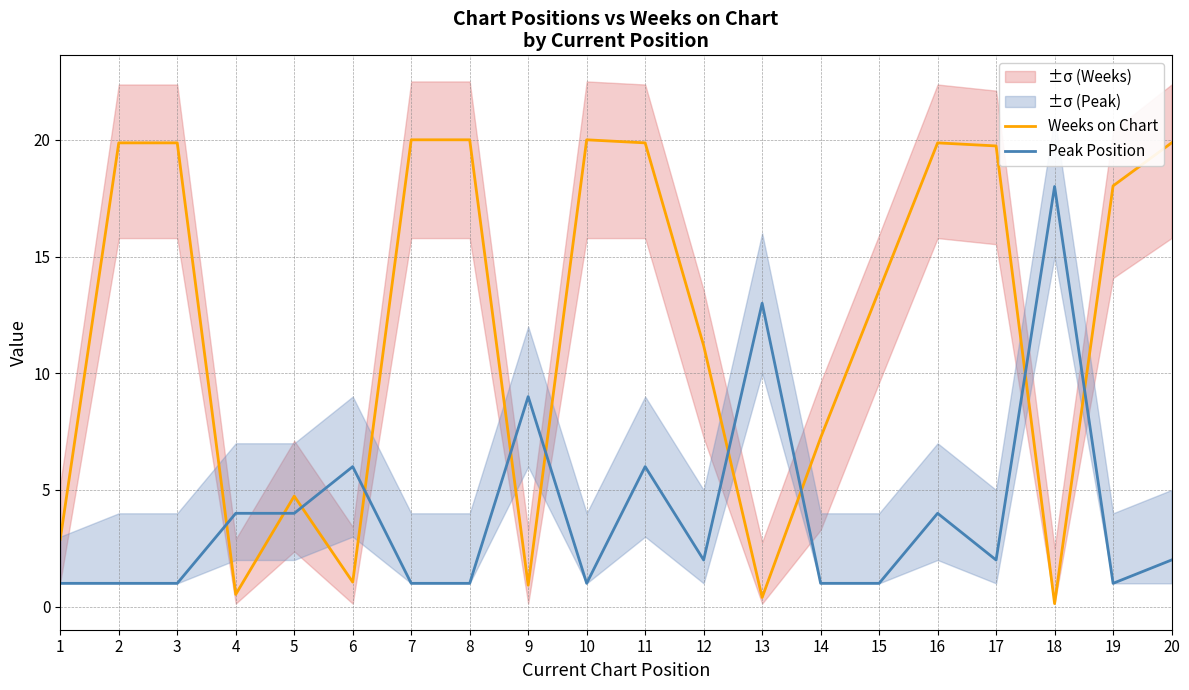

What is the total value across all series at 16?

23.9